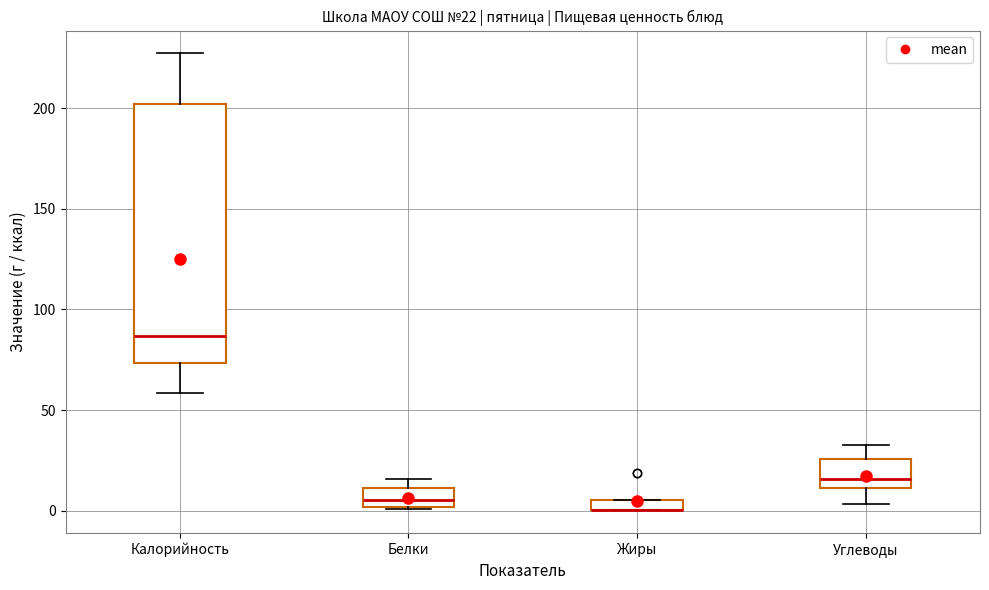

Comparing the boxes themselves (not the whiskers), which one is the tallest?

Калорийность